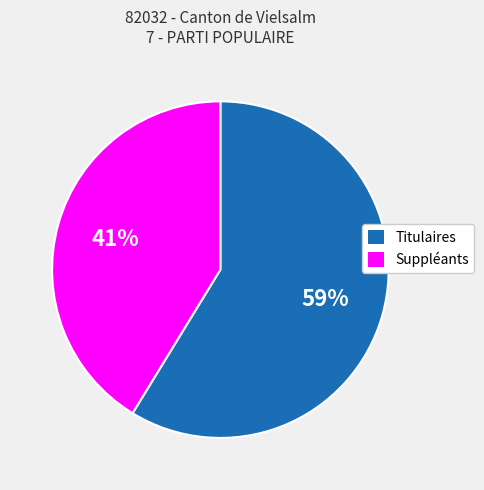

How many segments does this pie chart have?

2